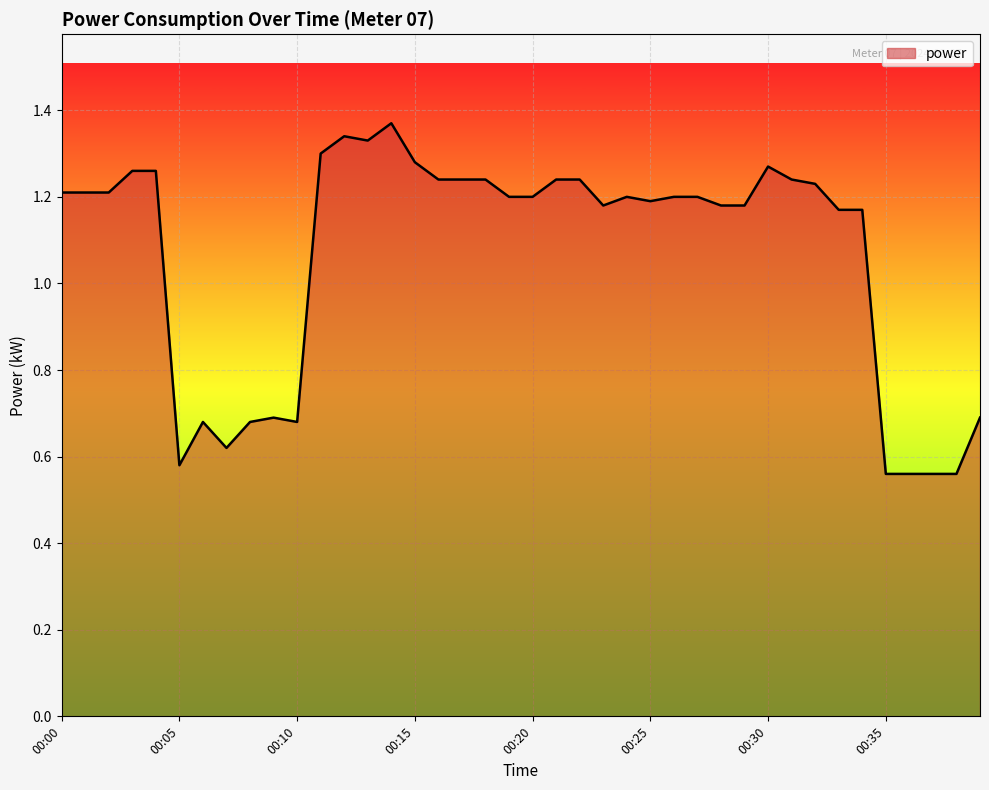

What is the difference between the maximum and minimum values?

0.8